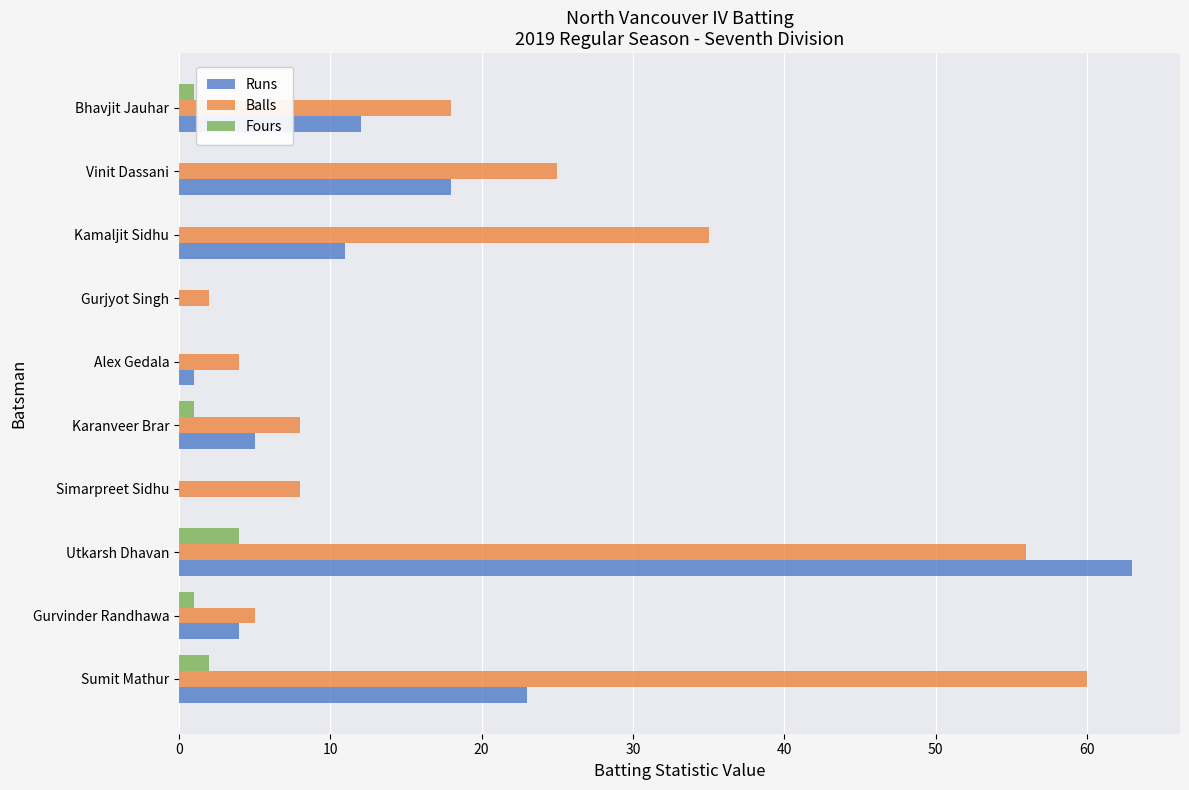

What is the sum of the Runs values at Kamaljit Sidhu and Sumit Mathur?

34